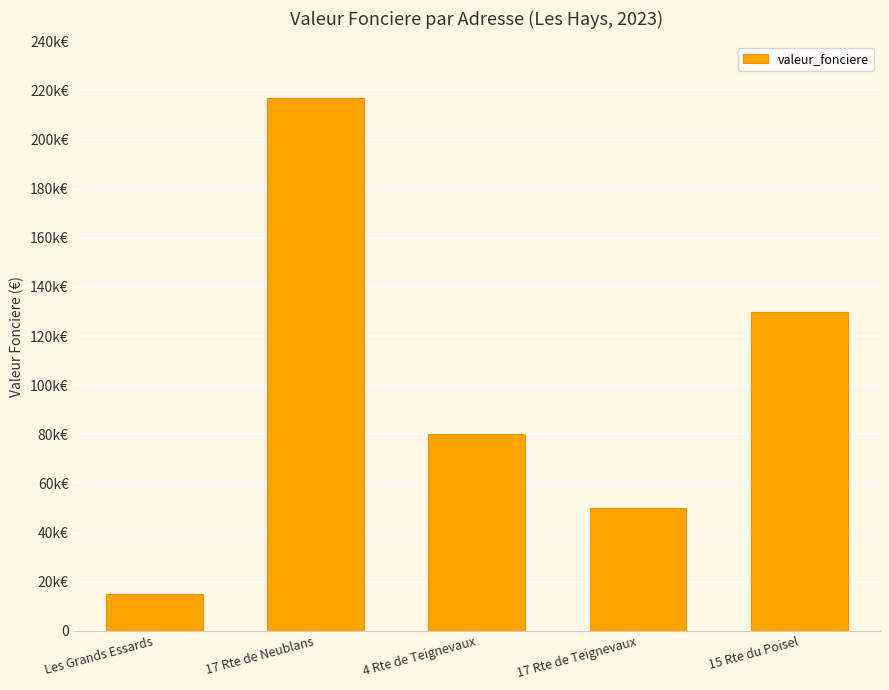

List the labels in order of value, smallest first.

Les Grands Essards, 17 Rte de Teignevaux, 4 Rte de Teignevaux, 15 Rte du Poisel, 17 Rte de Neublans